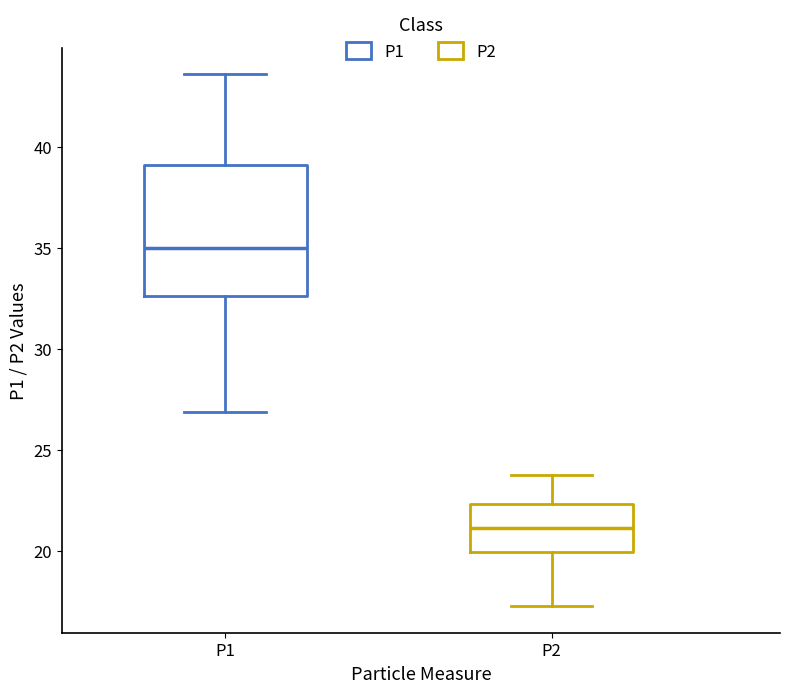

Reading left to right, transcribe this box plot: for each box, give where its median line is, the range the box spans, and where its two whiskers end, as read against the y-axis. The values are not printed on the chart, so give them approximately, as read against the axis.

P1: median 35.0, box 32.5 to 39.0, whiskers 27.0 to 43.5
P2: median 21.0, box 20.0 to 22.5, whiskers 17.5 to 24.0